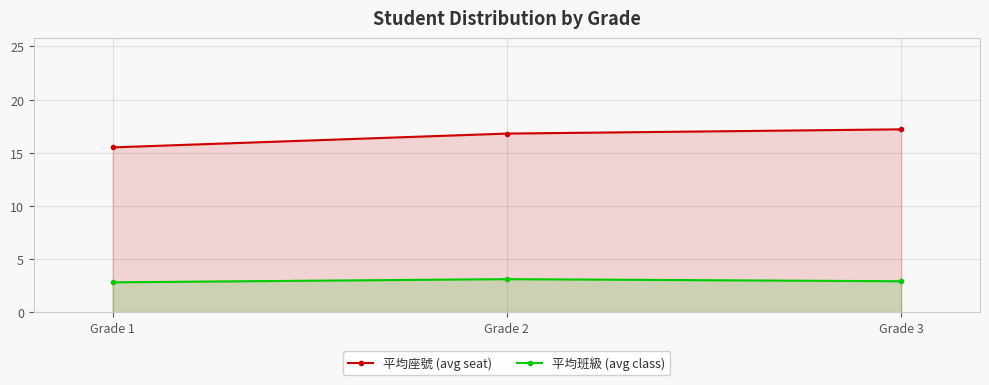

What value does the 平均座號 (avg seat) series have at Grade 3?

17.2